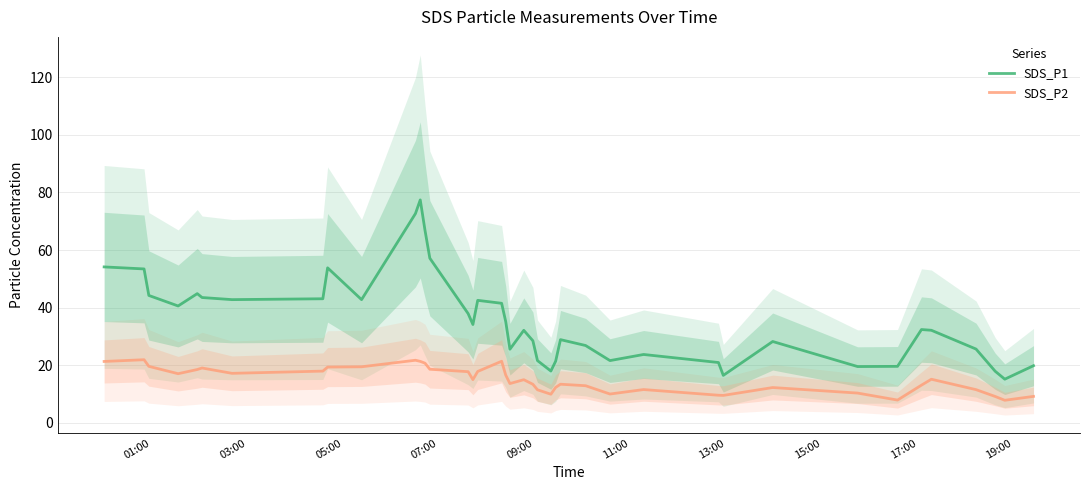

In SDS_P2, how many points are lower than both neighbors (excluding endpoints)?

9